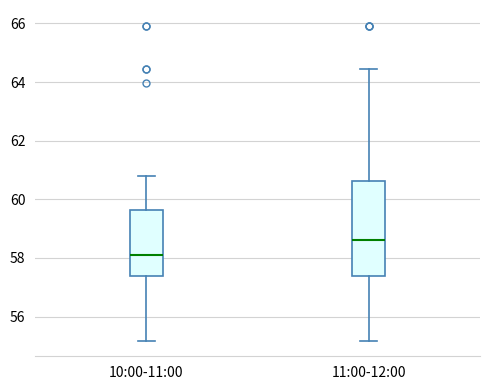

Where is the lower edge of the box for 11:00-12:00 on the y-axis? The values are not printed on the chart, so give them approximately, as read against the axis.

57.4